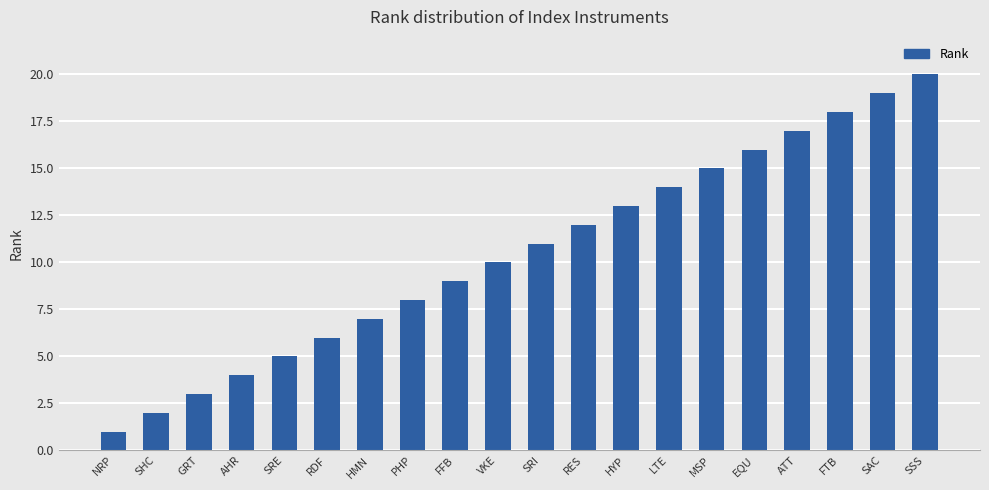

List the labels in order of value, smallest first.

NRP, SHC, GRT, AHR, SRE, RDF, HMN, PHP, FFB, VKE, SRI, RES, HYP, LTE, MSP, EQU, ATT, FTB, SAC, SSS